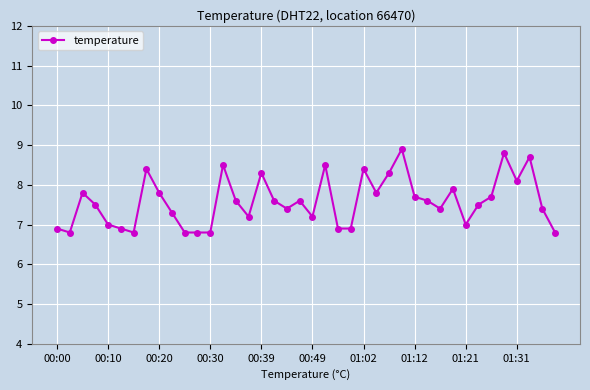

What is the difference between the second highest and minimum values?

2.0